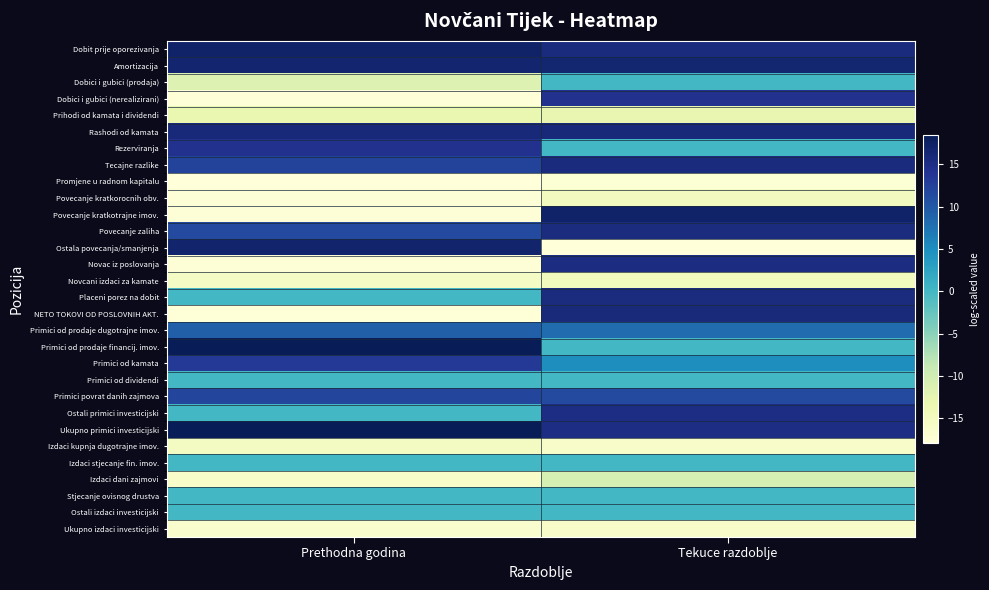

Reading left to right, list all the values displayed in this chart.

Dobit prije oporezivanja: Prethodna godina=17.2	Tekuce razdoblje=15.6
Amortizacija: Prethodna godina=16.7	Tekuce razdoblje=16.6
Dobici i gubici (prodaja): Prethodna godina=-11.3	Tekuce razdoblje=0.0
Dobici i gubici (nerealizirani): Prethodna godina=-17.7	Tekuce razdoblje=14.3
Prihodi od kamata i dividendi: Prethodna godina=-13.0	Tekuce razdoblje=-12.9
Rashodi od kamata: Prethodna godina=15.9	Tekuce razdoblje=15.8
Rezerviranja: Prethodna godina=14.3	Tekuce razdoblje=0.0
Tecajne razlike: Prethodna godina=12.3	Tekuce razdoblje=15.5
Promjene u radnom kapitalu: Prethodna godina=-17.9	Tekuce razdoblje=-17.3
Povecanje kratkorocnih obv.: Prethodna godina=-17.4	Tekuce razdoblje=-15.0
Povecanje kratkotrajne imov.: Prethodna godina=-17.6	Tekuce razdoblje=17.2
Povecanje zaliha: Prethodna godina=11.4	Tekuce razdoblje=15.5
Ostala povecanja/smanjenja: Prethodna godina=16.9	Tekuce razdoblje=-18.0
Novac iz poslovanja: Prethodna godina=-17.7	Tekuce razdoblje=15.3
Novcani izdaci za kamate: Prethodna godina=-15.6	Tekuce razdoblje=-14.9
Placeni porez na dobit: Prethodna godina=0.0	Tekuce razdoblje=15.5
NETO TOKOVI OD POSLOVNIH AKT.: Prethodna godina=-17.8	Tekuce razdoblje=15.8
Primici od prodaje dugotrajne imov.: Prethodna godina=9.2	Tekuce razdoblje=8.1
Primici od prodaje financij. imov.: Prethodna godina=18.5	Tekuce razdoblje=0.0
Primici od kamata: Prethodna godina=13.4	Tekuce razdoblje=5.1
Primici od dividendi: Prethodna godina=0.0	Tekuce razdoblje=0.0
Primici povrat danih zajmova: Prethodna godina=11.8	Tekuce razdoblje=11.4
Ostali primici investicijski: Prethodna godina=0.0	Tekuce razdoblje=15.1
Ukupno primici investicijski: Prethodna godina=18.5	Tekuce razdoblje=15.1
Izdaci kupnja dugotrajne imov.: Prethodna godina=-15.4	Tekuce razdoblje=-16.0
Izdaci stjecanje fin. imov.: Prethodna godina=0.0	Tekuce razdoblje=0.0
Izdaci dani zajmovi: Prethodna godina=-16.2	Tekuce razdoblje=-10.6
Stjecanje ovisnog drustva: Prethodna godina=0.0	Tekuce razdoblje=0.0
Ostali izdaci investicijski: Prethodna godina=0.0	Tekuce razdoblje=0.0
Ukupno izdaci investicijski: Prethodna godina=-16.6	Tekuce razdoblje=-16.0